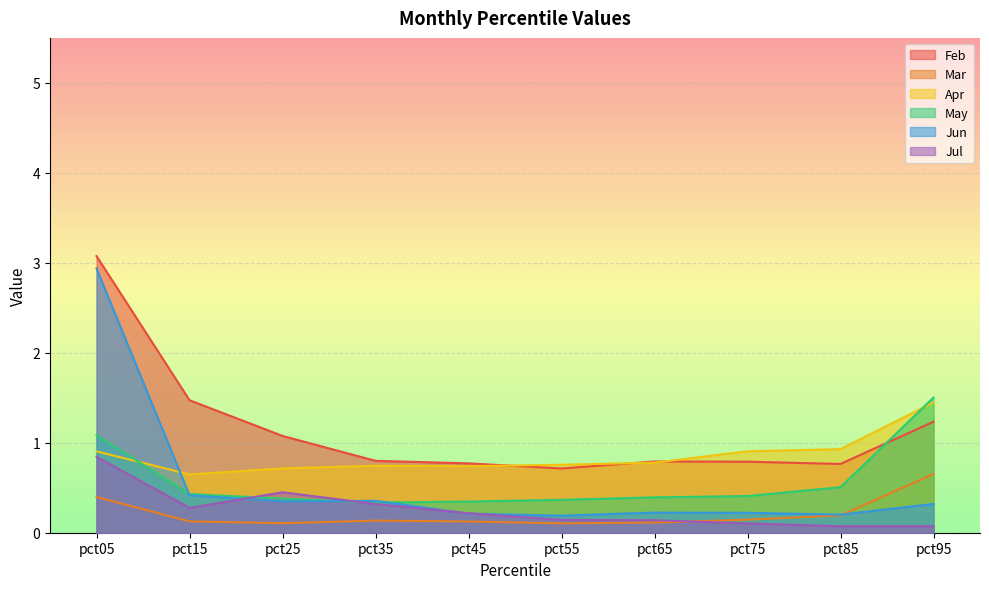

Rank the categories by May value from lowest to highest.

pct35, pct45, pct55, pct25, pct65, pct75, pct15, pct85, pct05, pct95